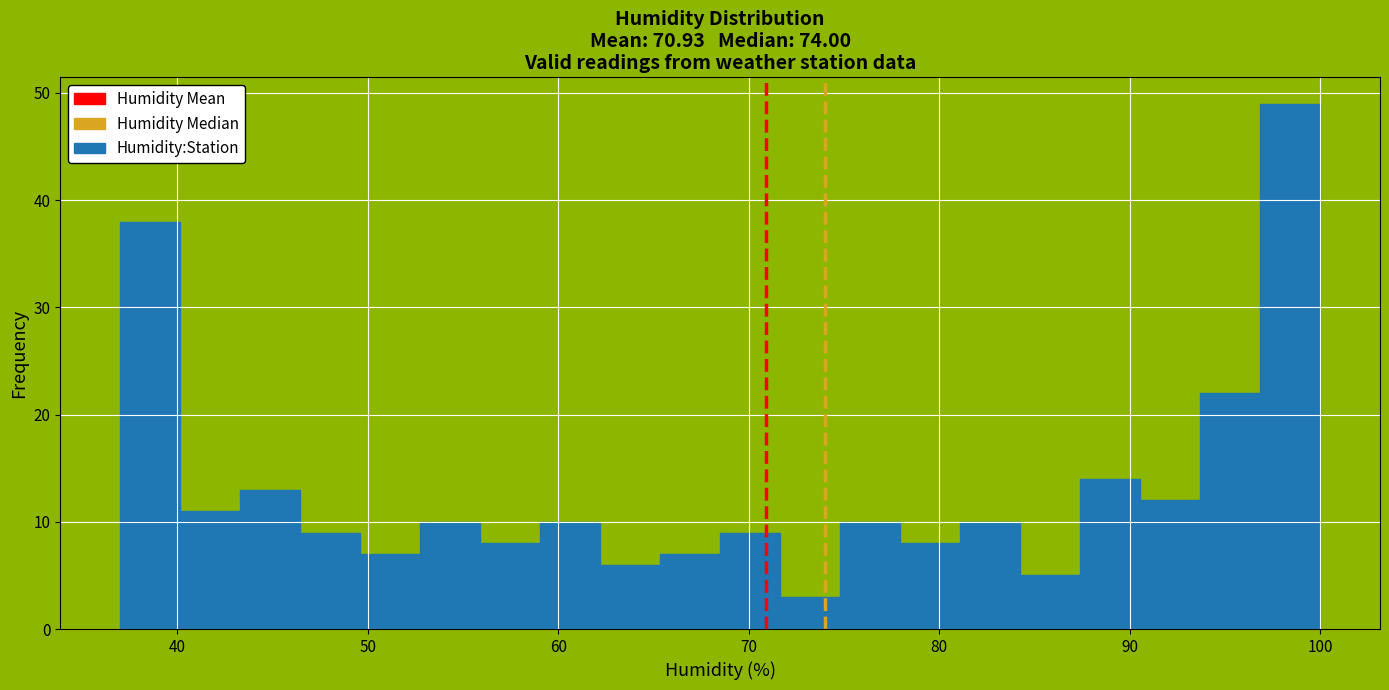

Read against the x-axis, roughly where is the centre of the tallest bar?

98